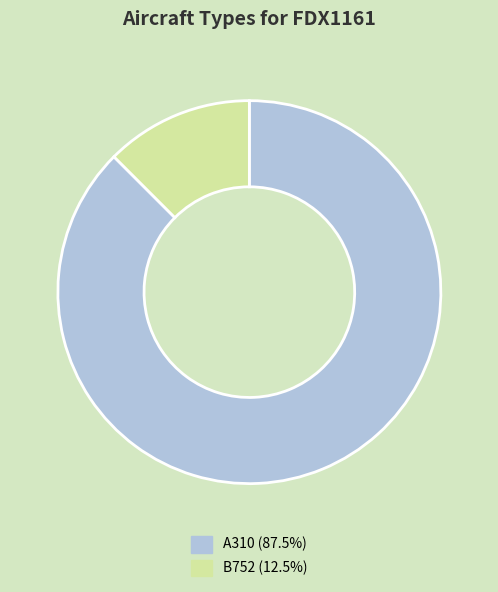

Does A310 represent more than half of the total?

Yes